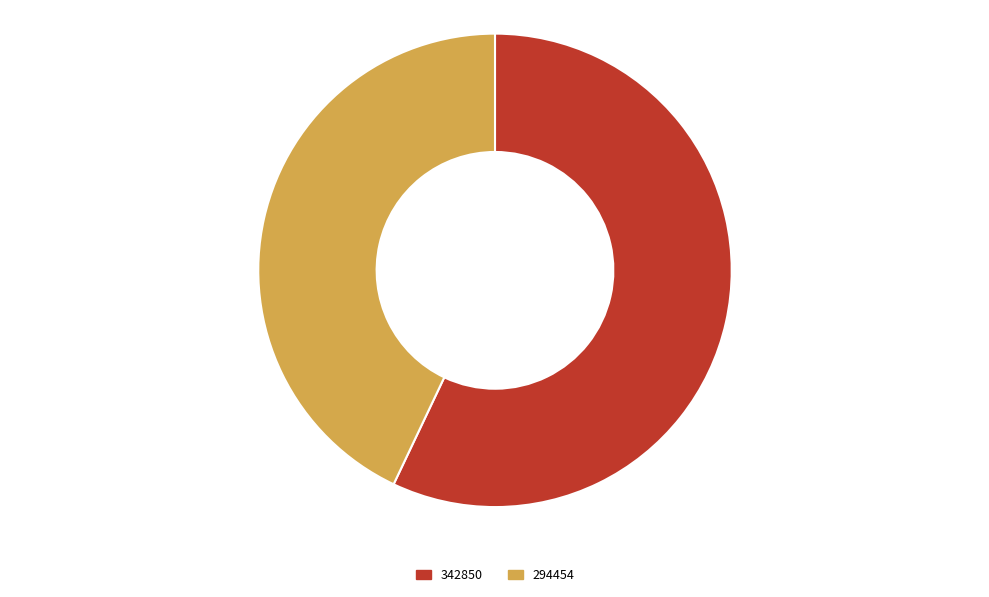

Which category has the biggest portion of the pie?

342850